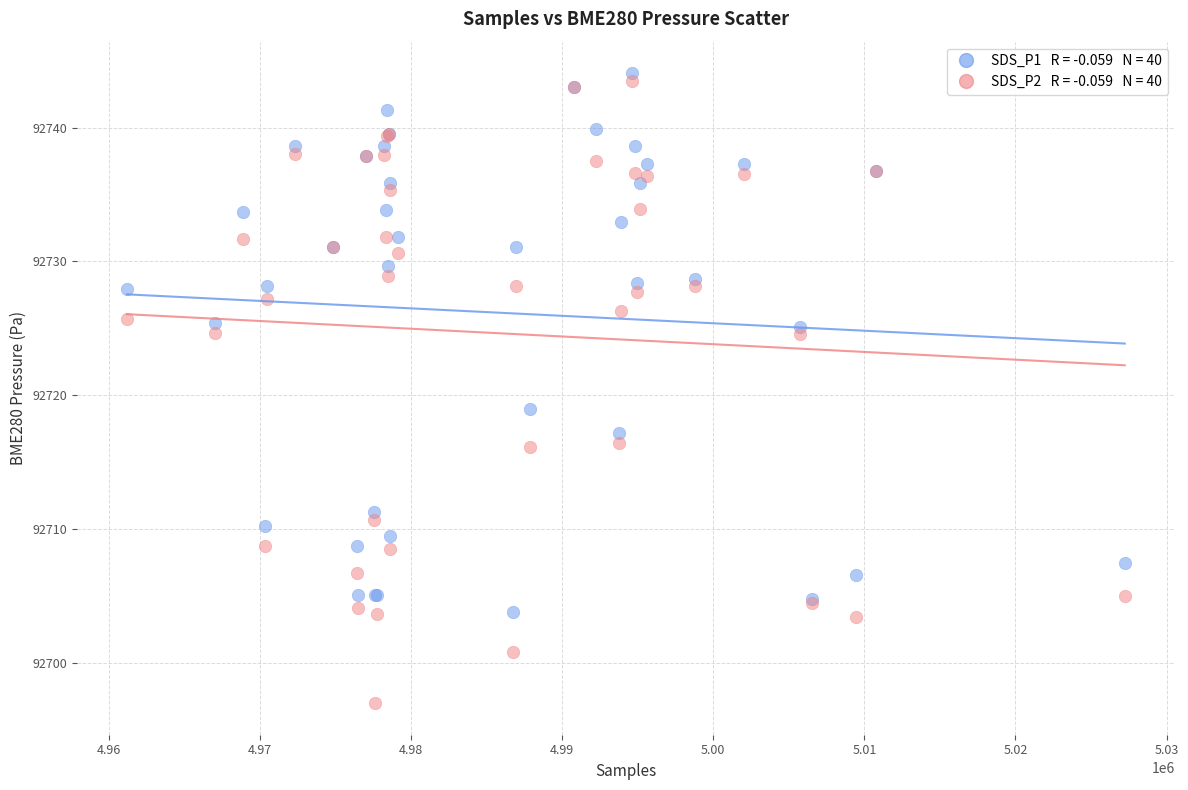

Across all series, what Y value is closest to 92720?

92719.0